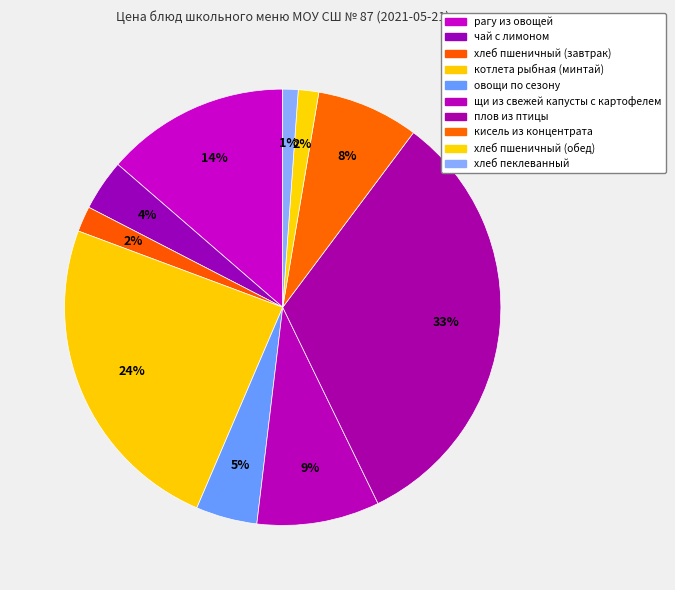

Does any single category account for the majority?

No